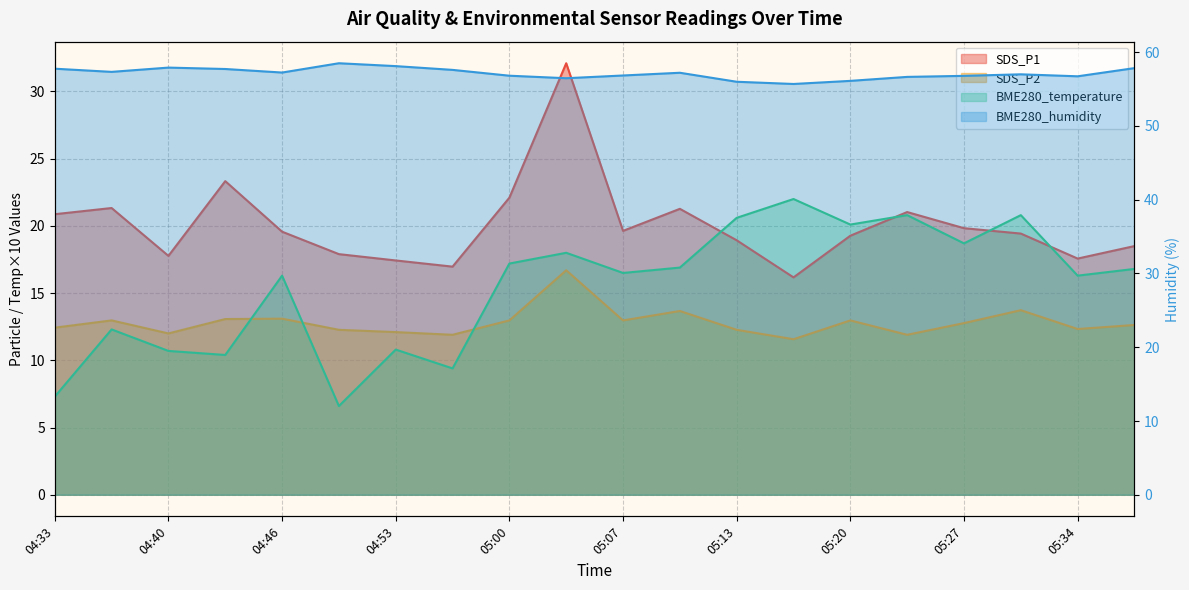

How many interior local valleys does the BME280_humidity series have?

5